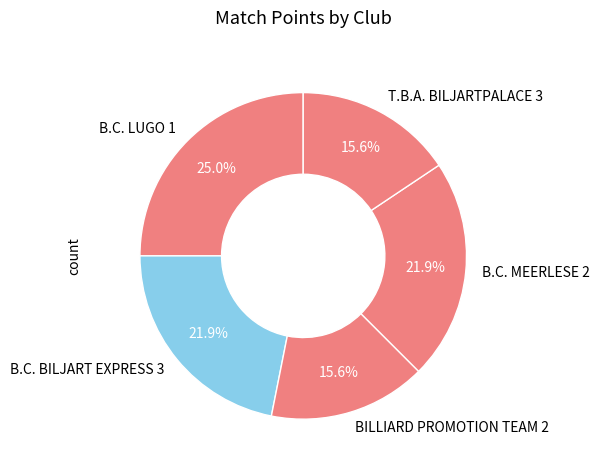

Which category has the biggest portion of the pie?

B.C. LUGO 1